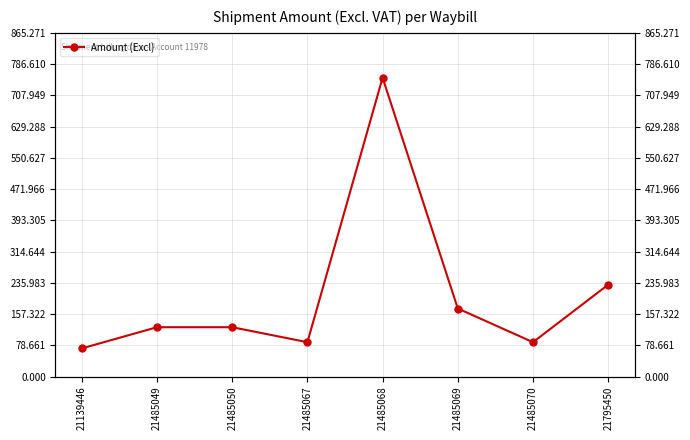

The value at 21795450 is 231.3. True or false?

True